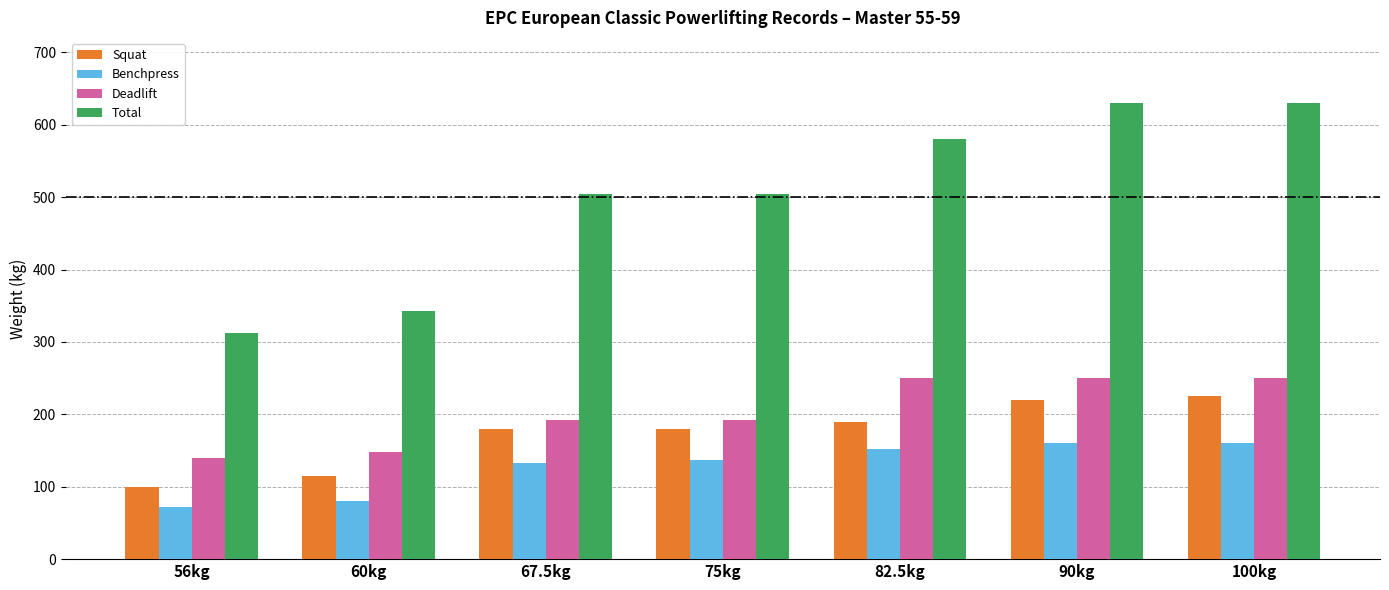

True or false: Benchpress has a value of 192.2 at 67.5kg.

False